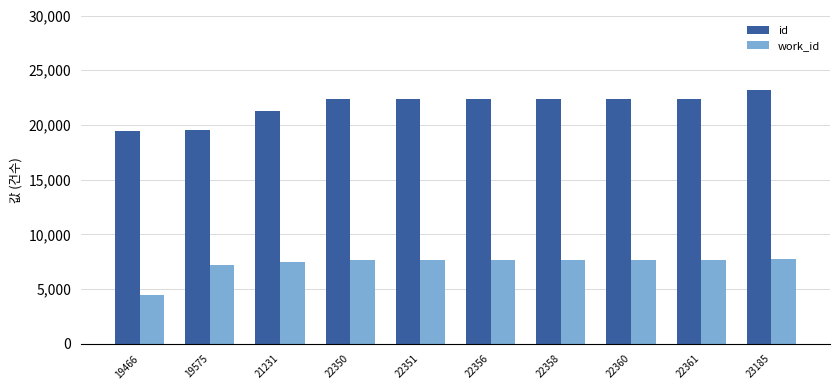

Which series has the widest spread of values?

id